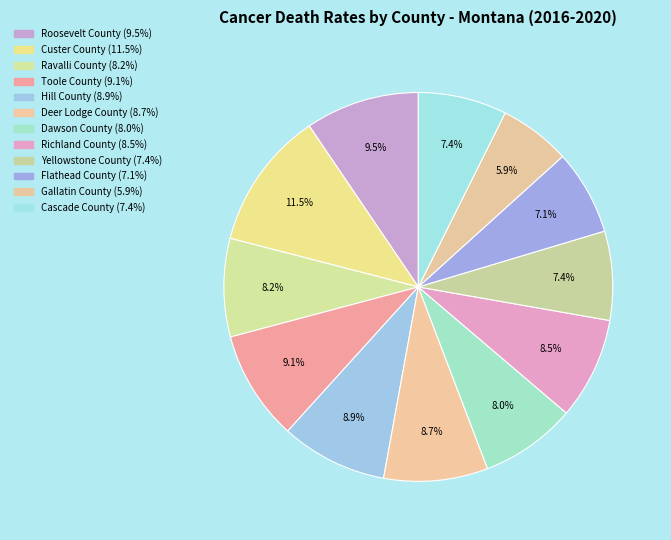

Count the number of slices in the pie.

12